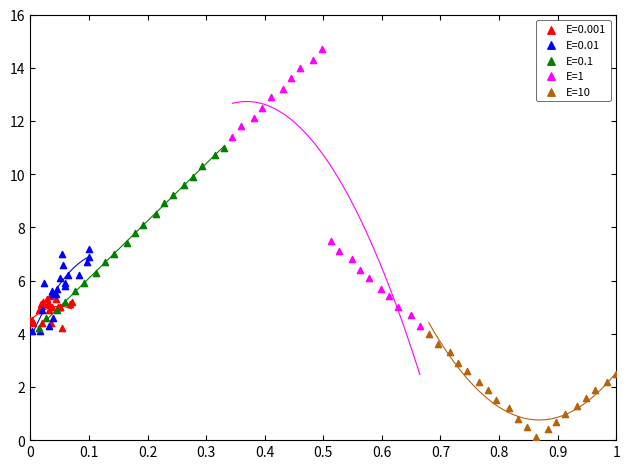

Which series contains the highest Y value?

E=1